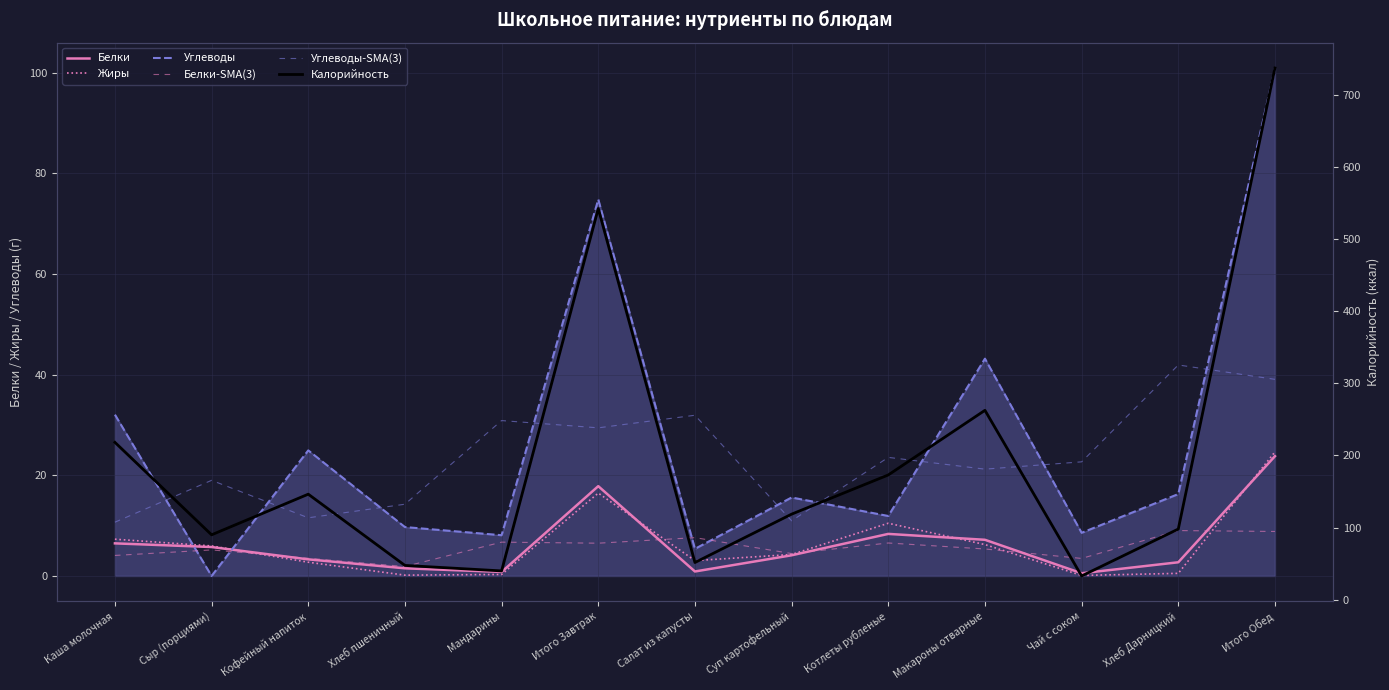

What is the difference between the highest and lowest values at Хлеб Дарницкий?

97.5